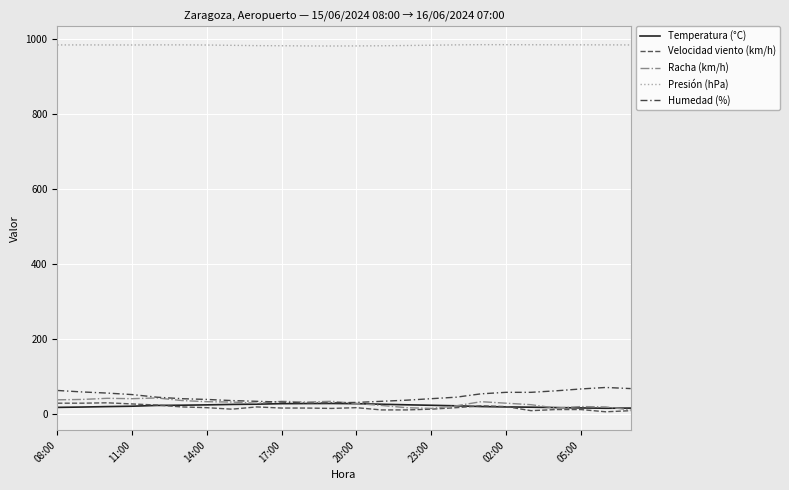

Where does the Velocidad viento (km/h) series first go above 16?

08:00